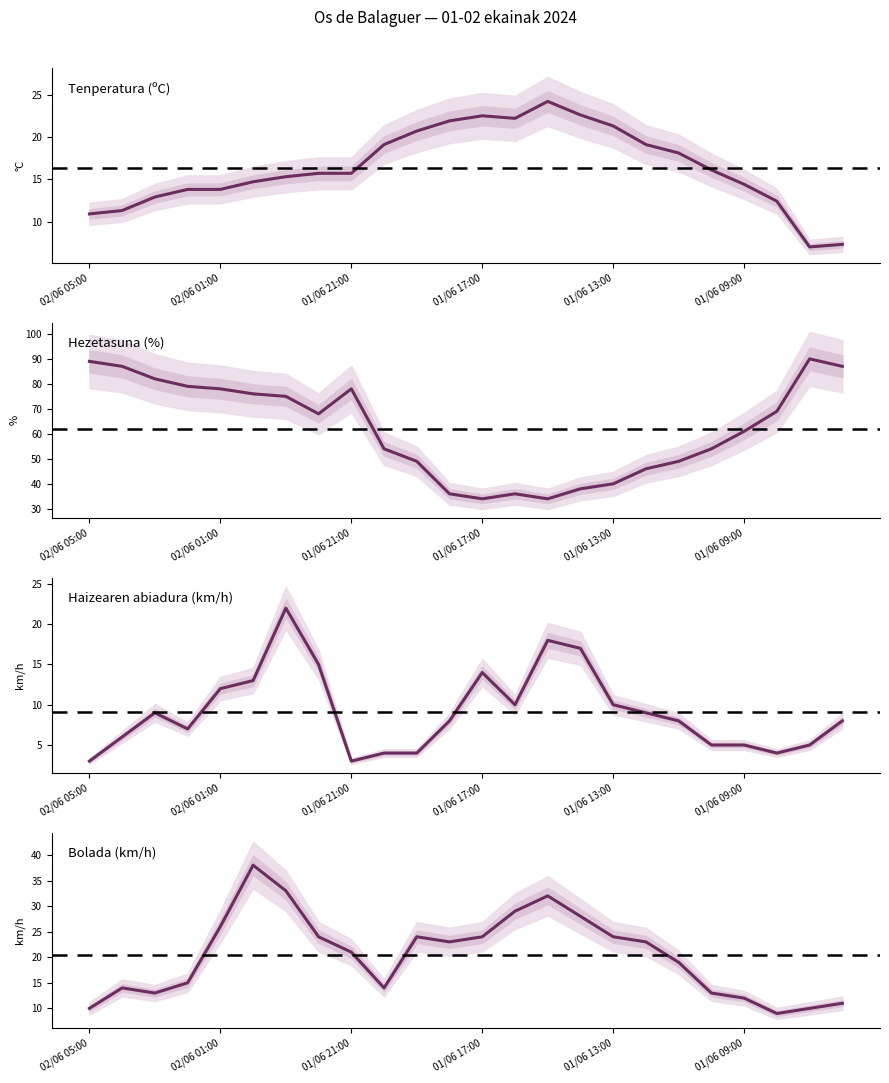

The value of Haizearen abiadura (km/h) at 01/06 23:00 is 22.0. True or false?

True